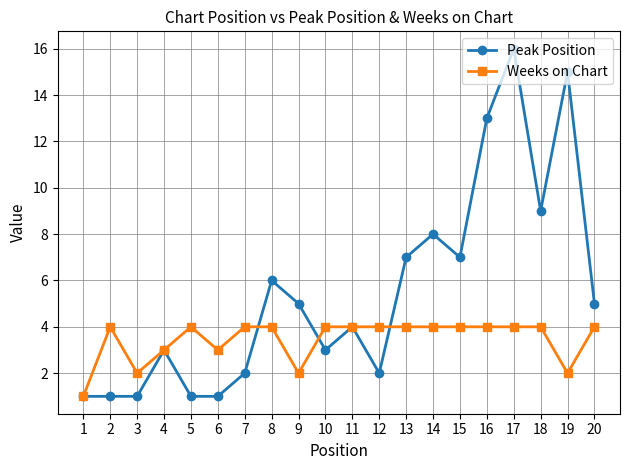

Which series changed the most between 1 and 8?

Peak Position